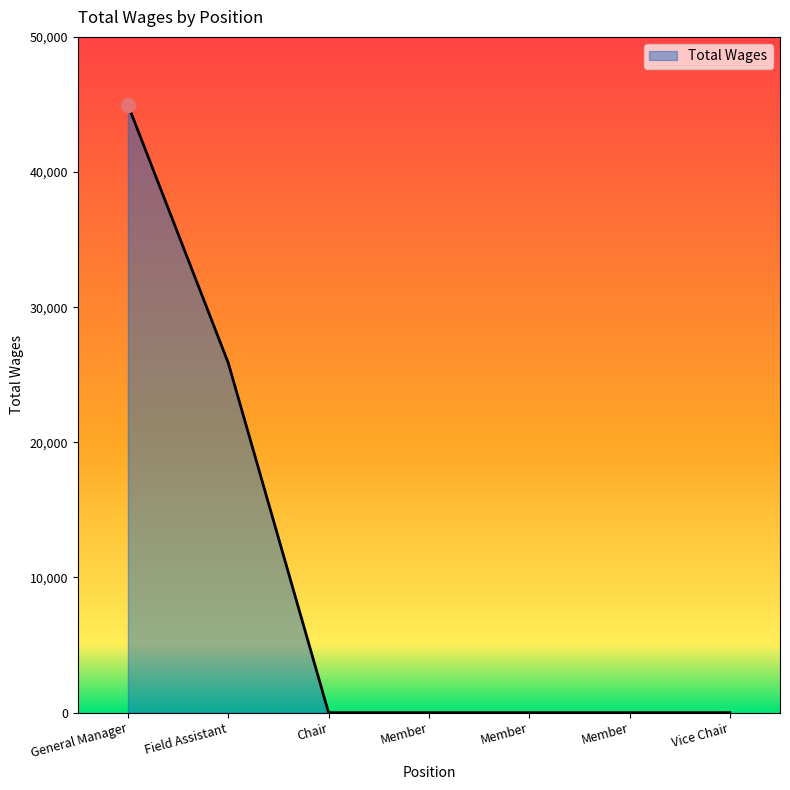

What is the difference between the values at Vice Chair and General Manager?

44978